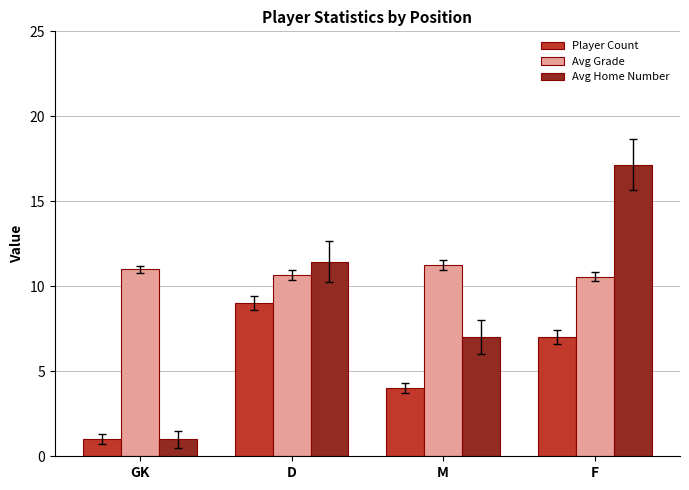

What is the greatest value displayed?

17.1